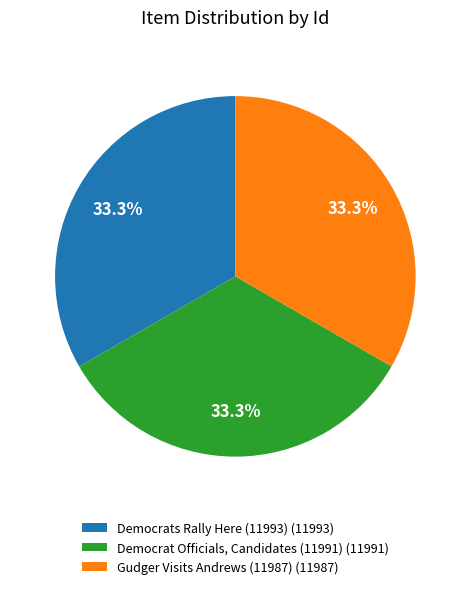

Count the number of slices in the pie.

3